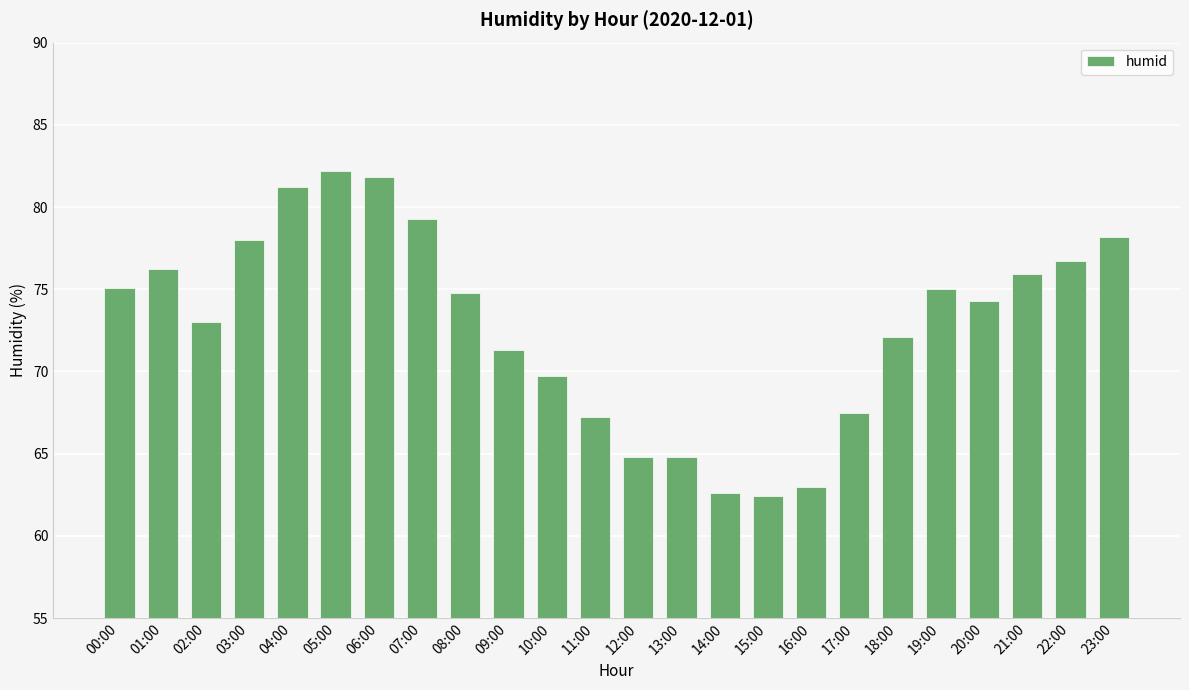

What is the ratio of the value at 05:00 to the value at 20:00?

1.1